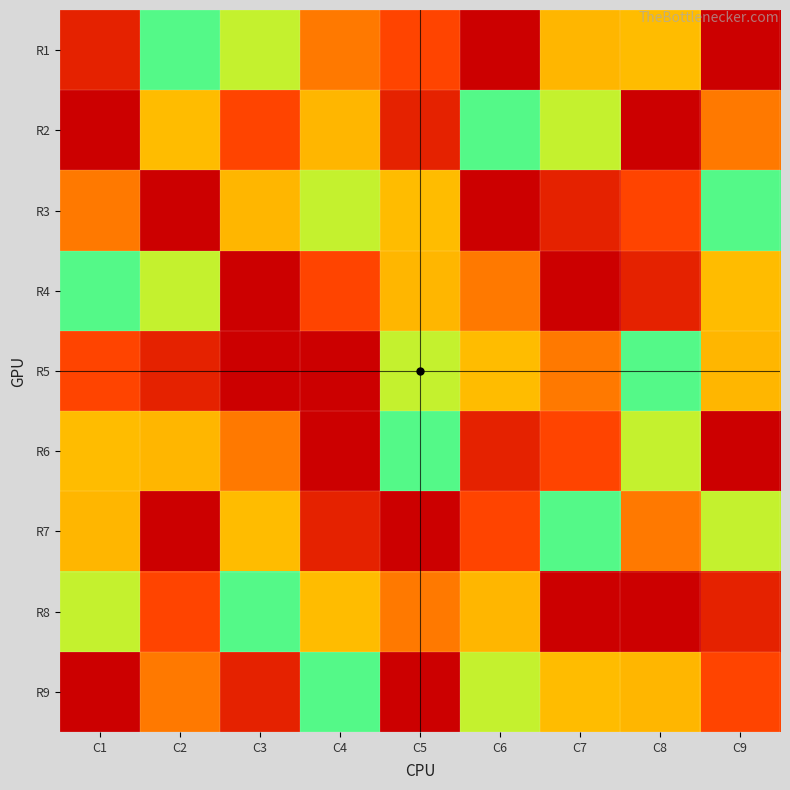

What is the total value across all series at C5?

45